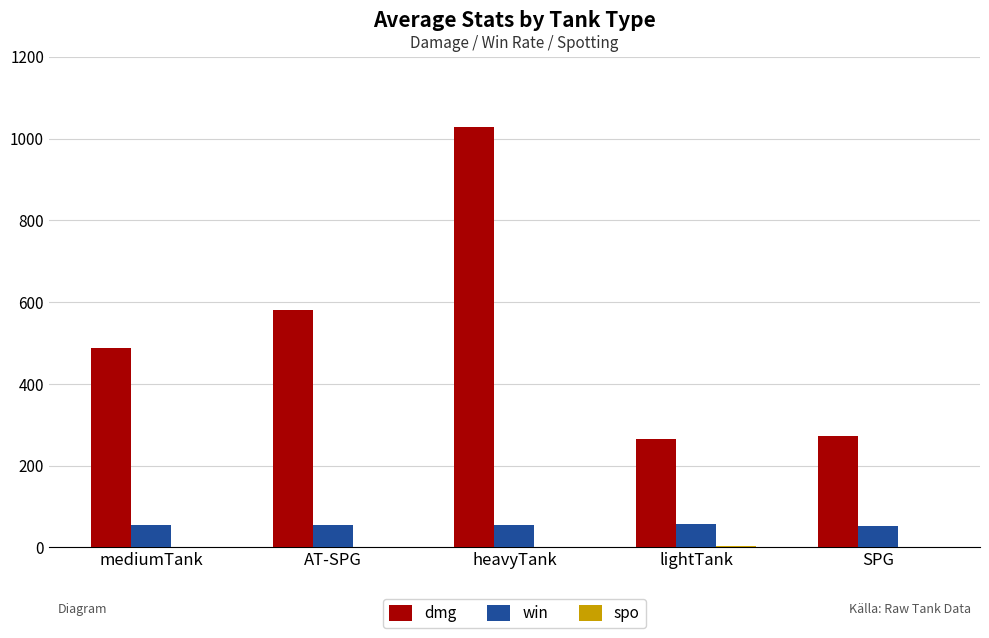

Which series changed the most between heavyTank and lightTank?

dmg